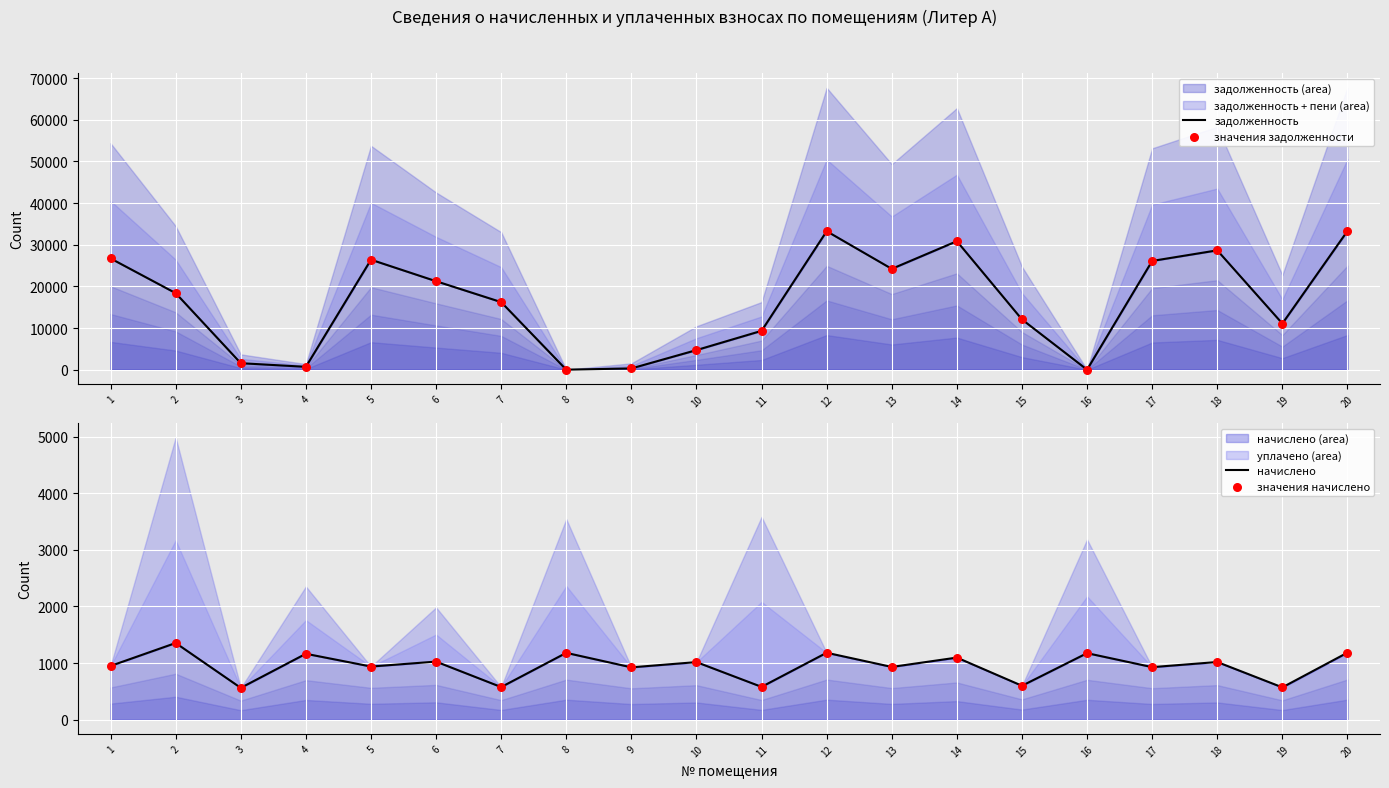

Which series reaches the maximum Y coordinate?

задолженность